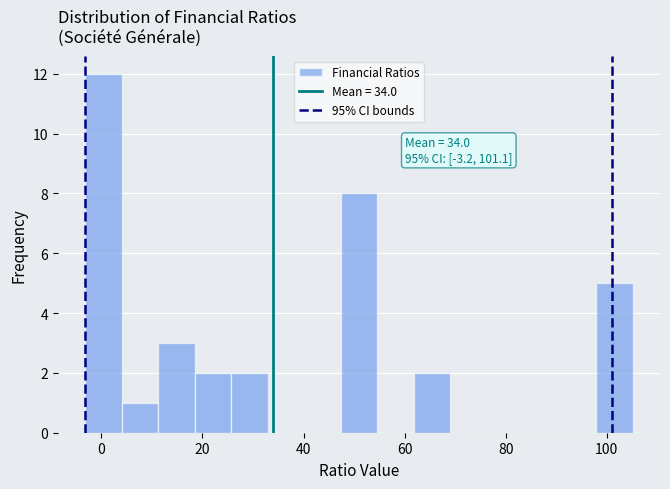

Around what value on the x-axis is the tallest bar? Give the approximate position of its centre, as read against the axis.

0